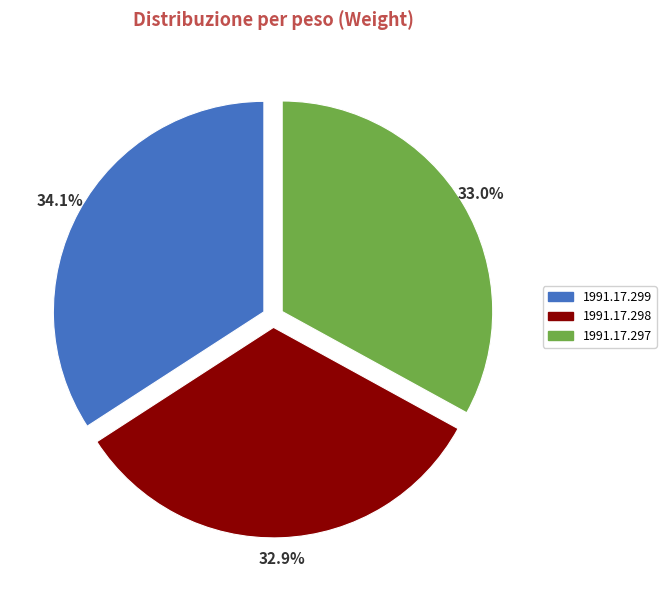

To the nearest percent, what is the combined percentage of 1991.17.299 and 1991.17.297?

67%